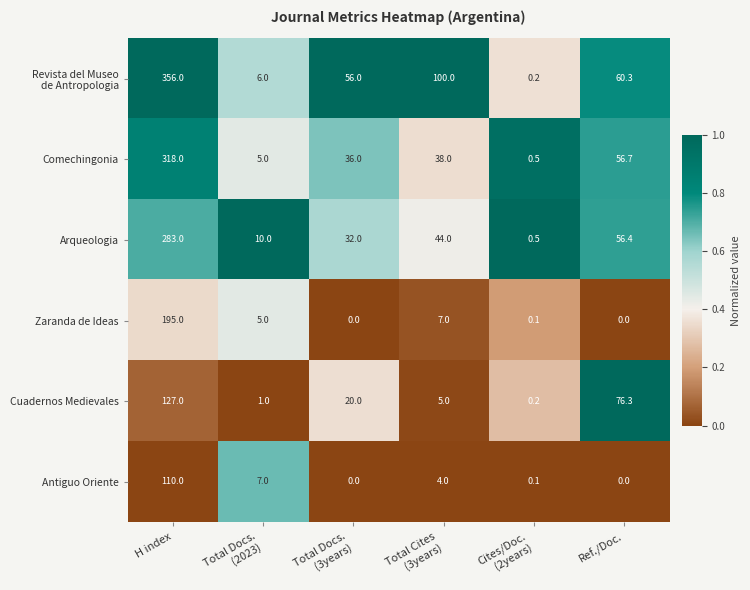

True or false: Zaranda de Ideas has a value of 0.0 at Ref./Doc..

True